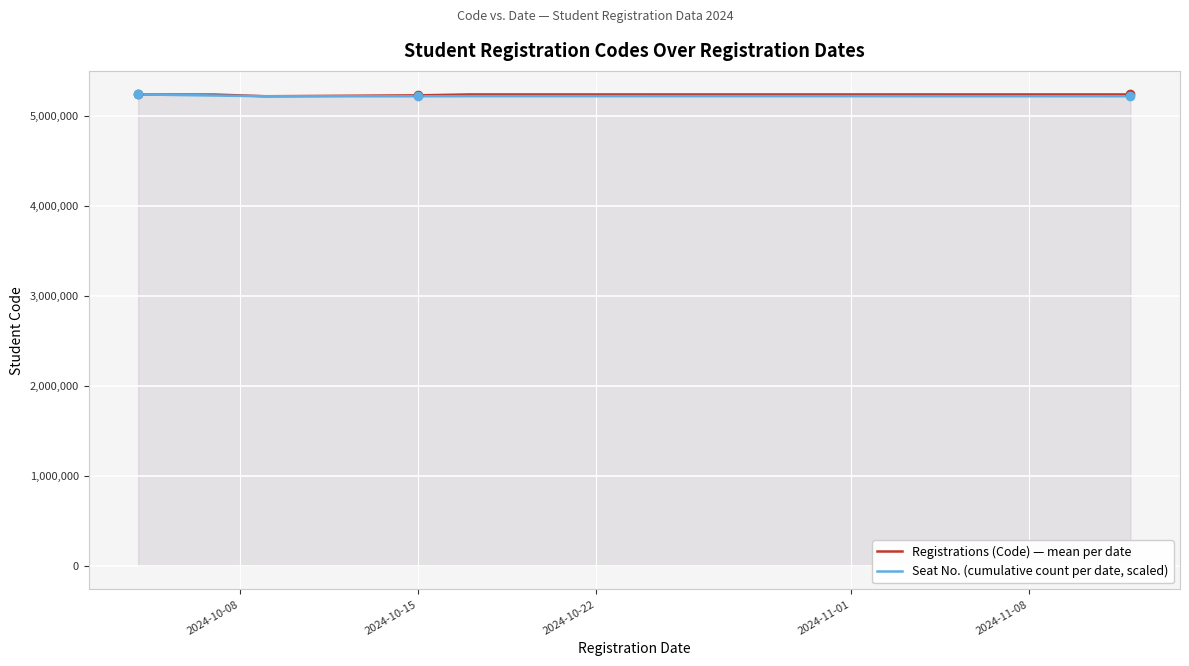

What is the smallest value displayed?

5221261.0